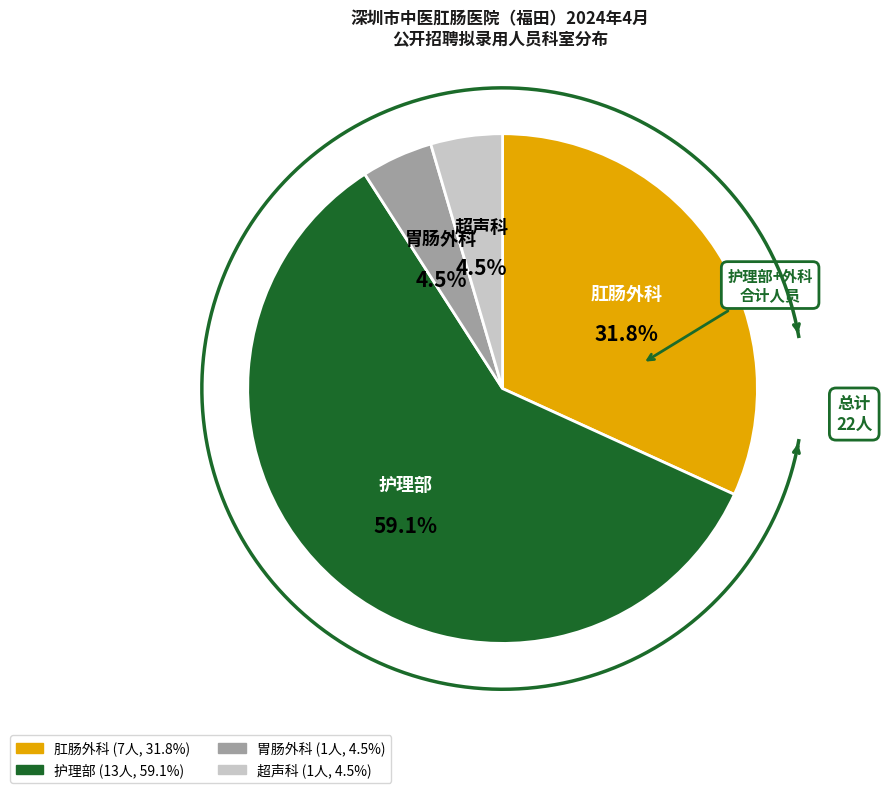

What is the largest slice in the pie chart?

护理部